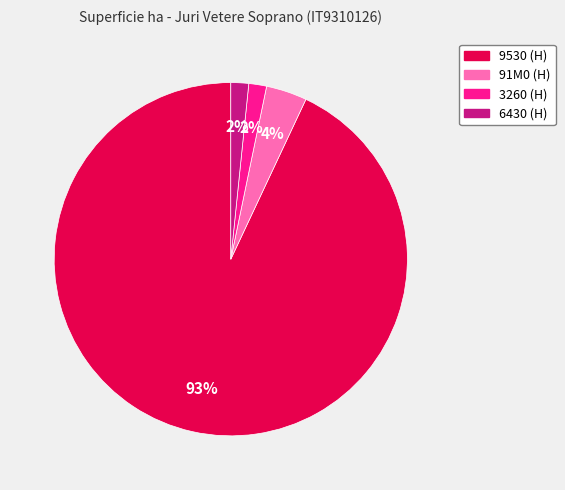

True or false: 3260 (H) accounts for 2% of the total.

True